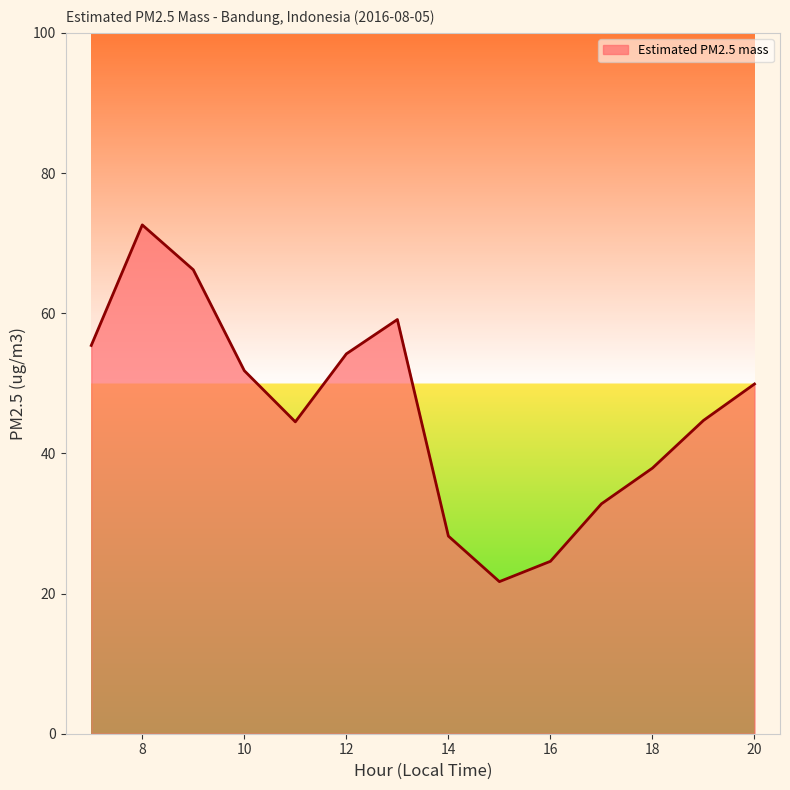

What is the difference between the maximum and minimum values?

50.9